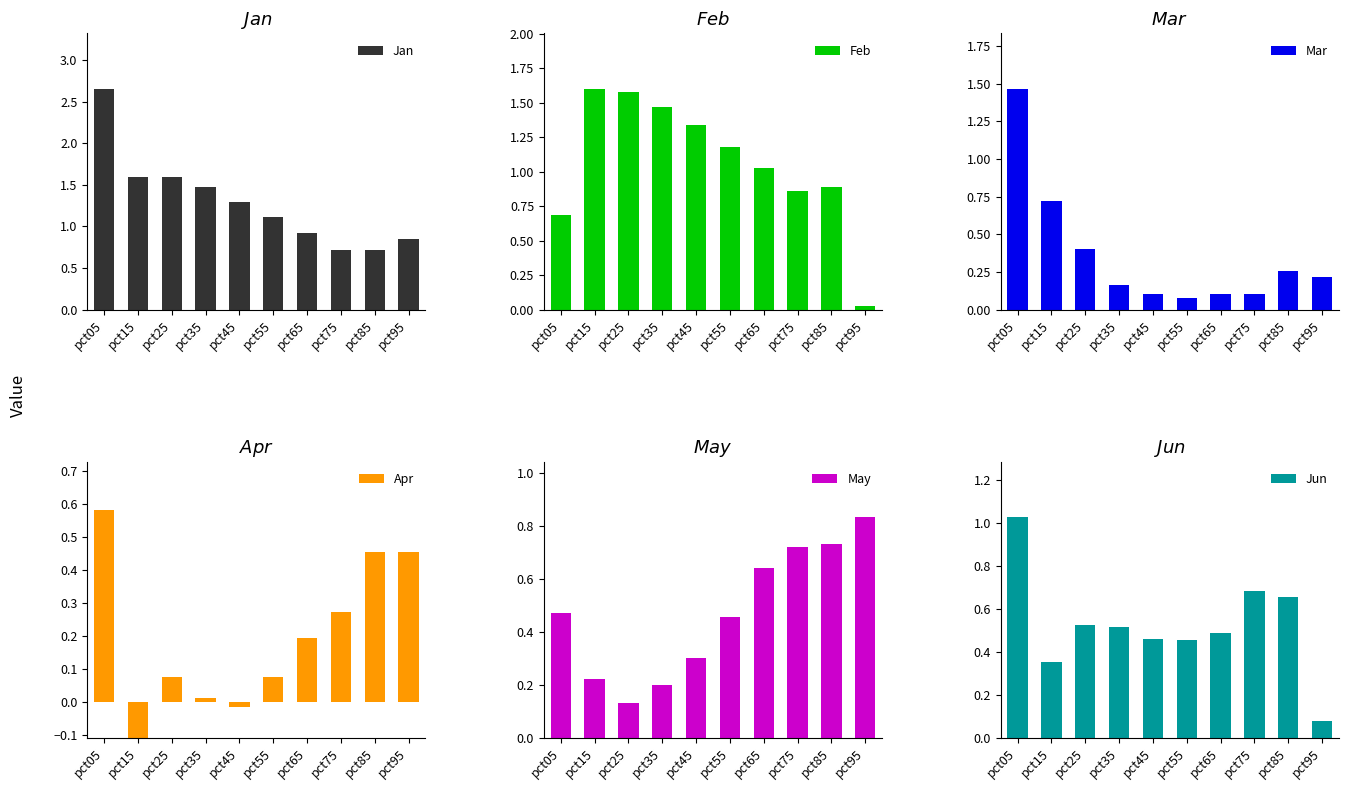

Which series has the largest total across all categories?

Jan